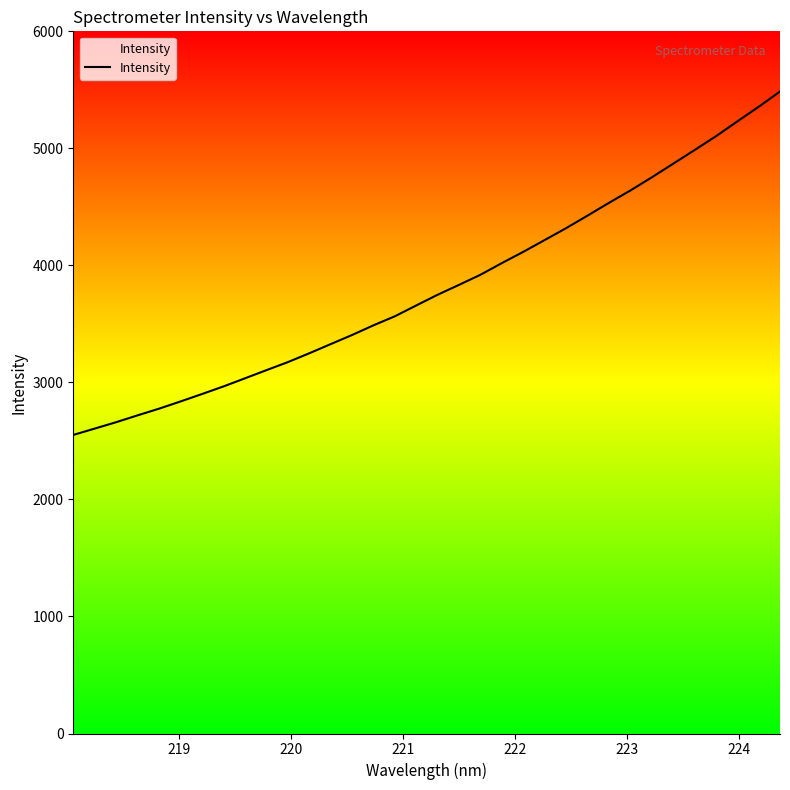

What is the smallest value displayed?

2551.1